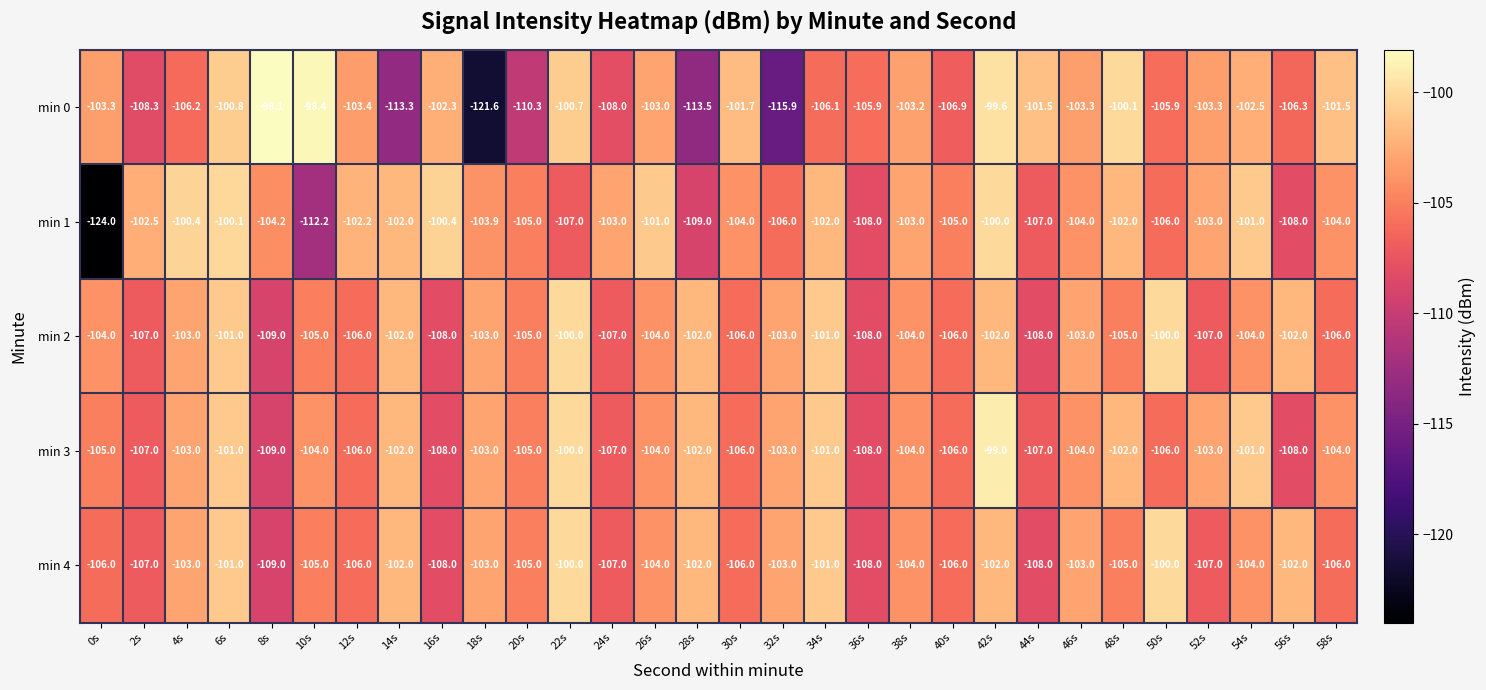

What is the average value of the min 0 series?

-105.2